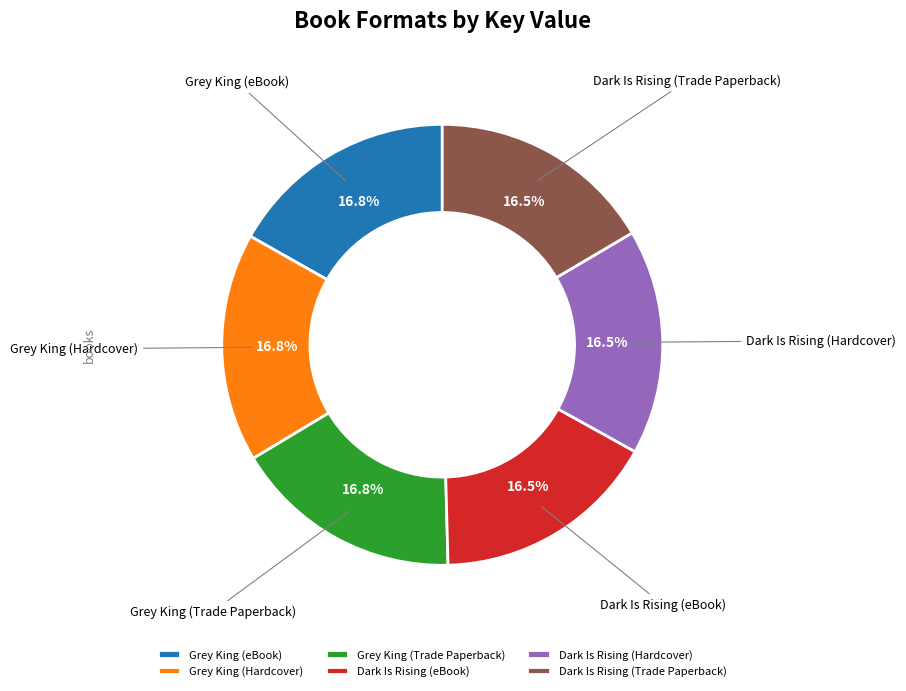

What percentage is NOT represented by Grey King (Hardcover)?

83.2%